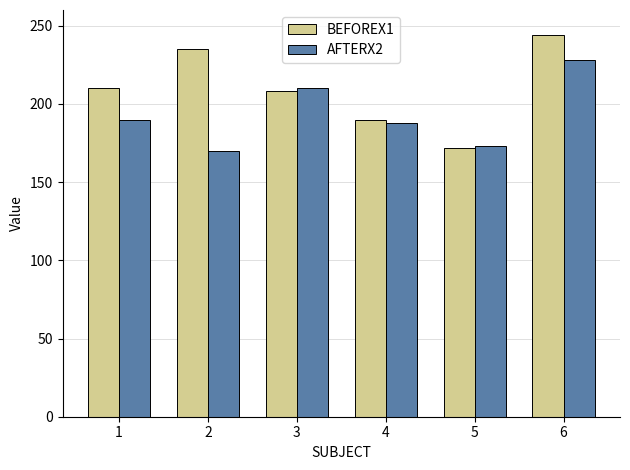

Which series has the widest spread of values?

BEFOREX1